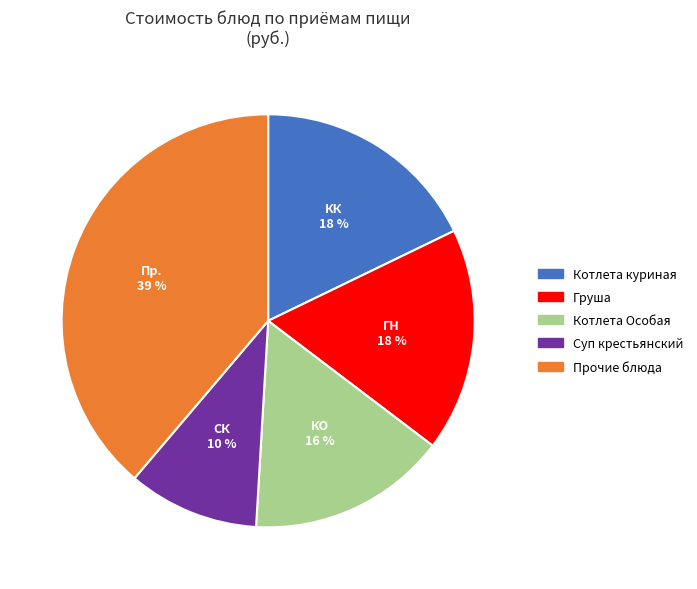

Is it true that Котлета куриная is 18% of the pie?

True